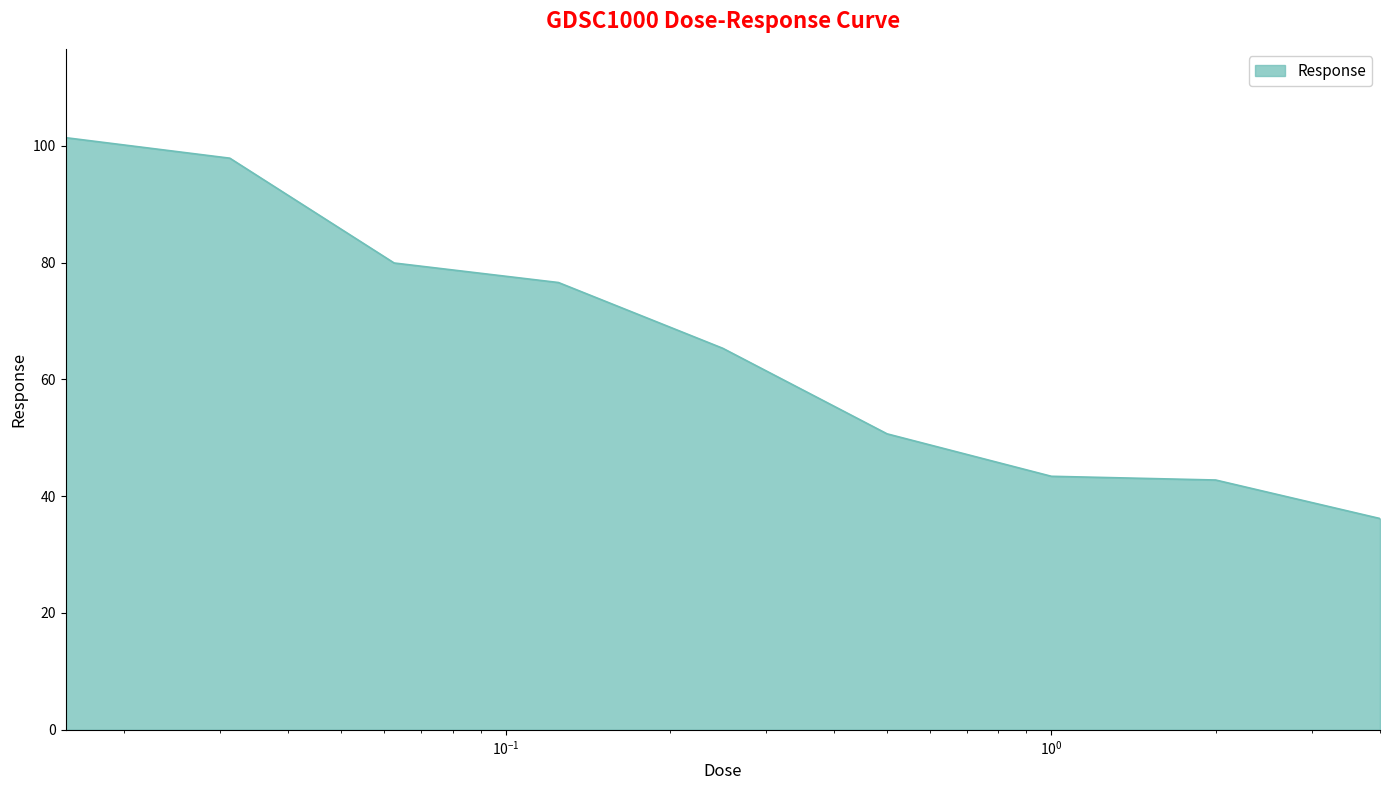

What is the minimum value shown in the chart?

36.2